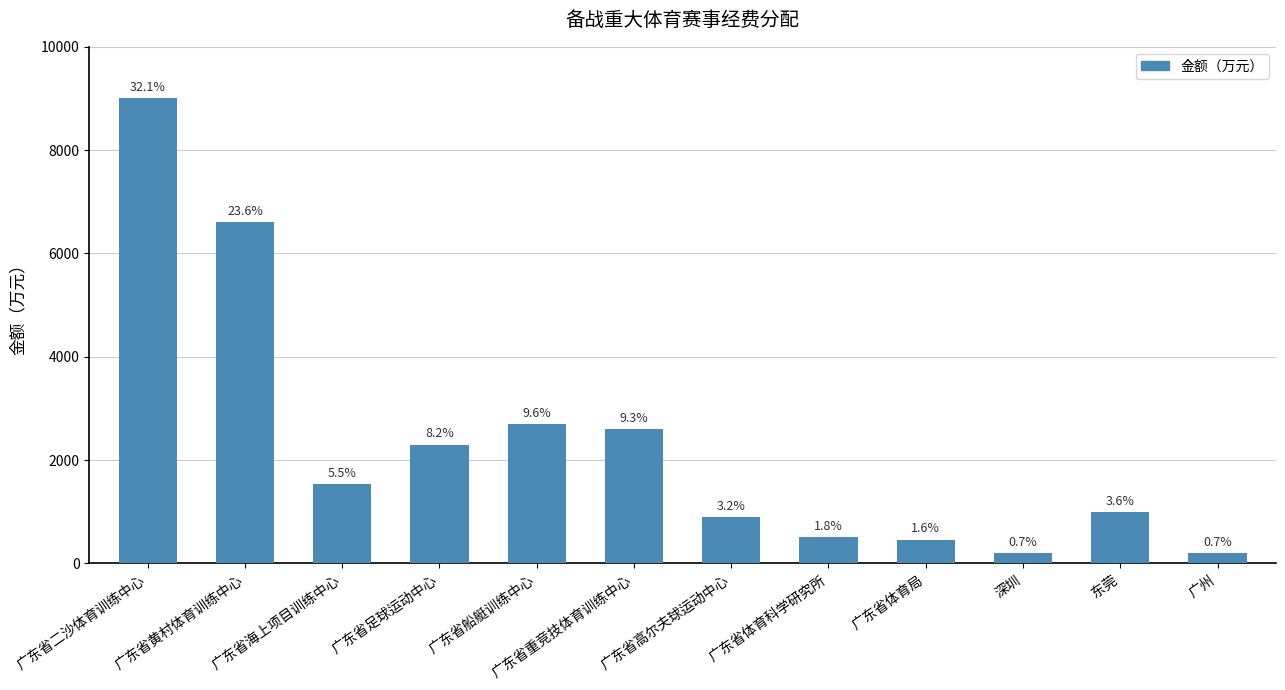

Between 广东省黄村体育训练中心 and 广东省体育局, which is larger?

广东省黄村体育训练中心